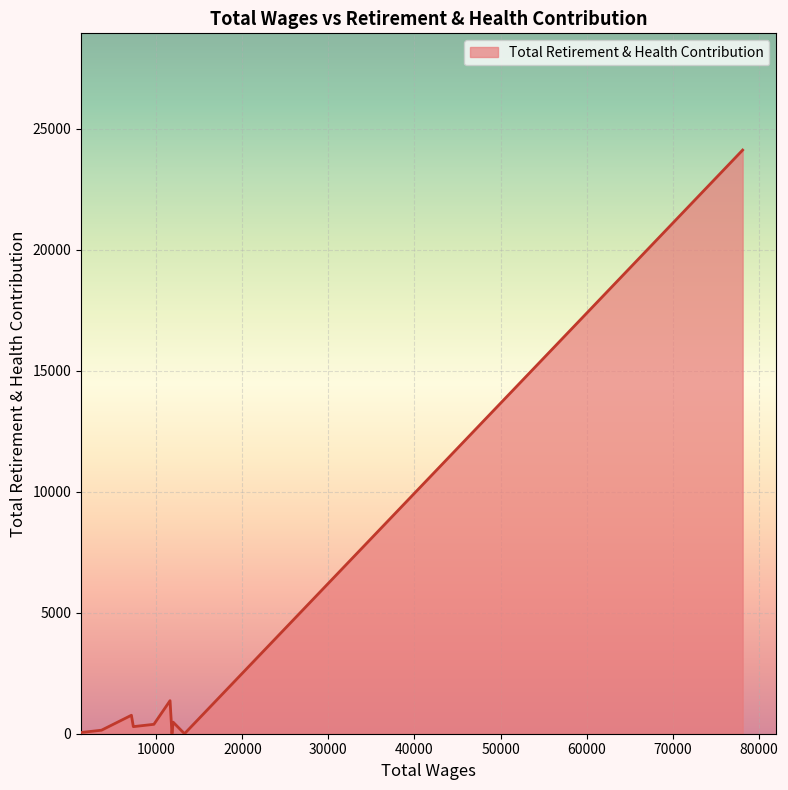

What is the greatest value displayed?

24112